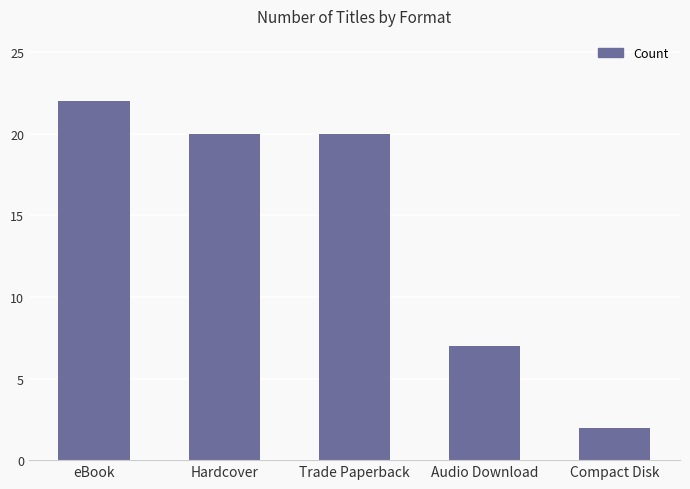

What is the difference between the values at Compact Disk and Trade Paperback?

18